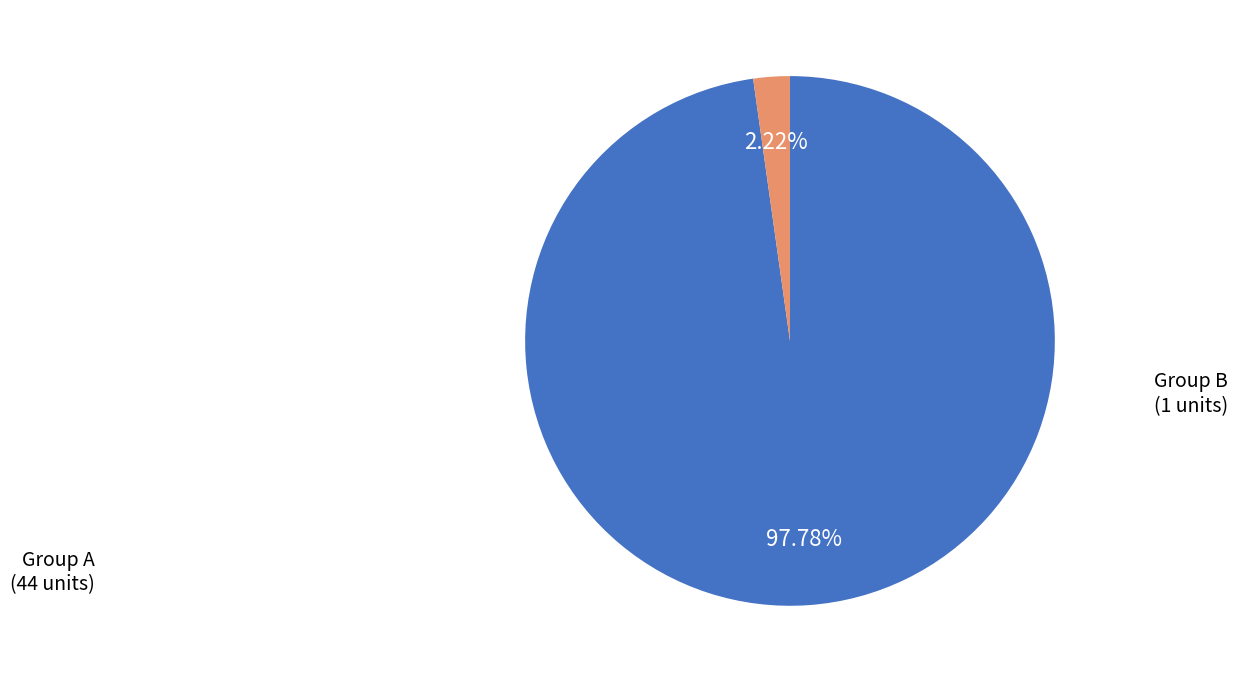

To the nearest percent, what is the difference between the largest and smallest slice percentages?

96%